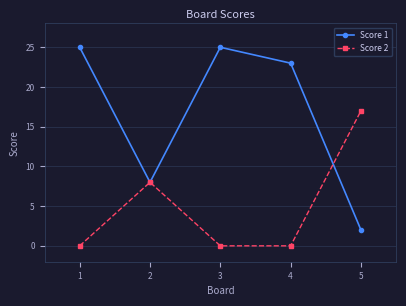

Is the value of Score 2 at 1 greater than the value of Score 1 at 3?

No